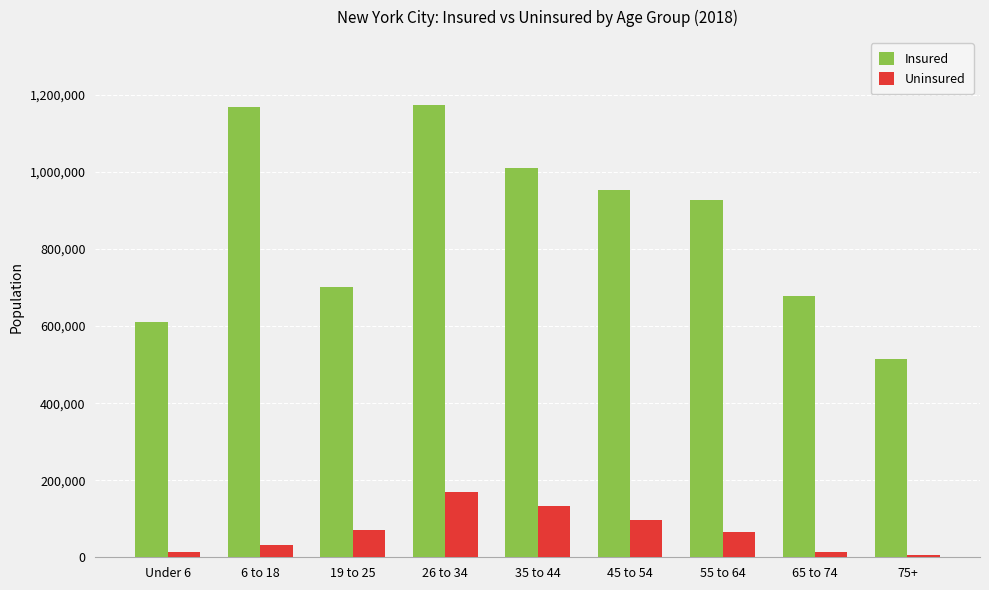

How many bars are there in total?

18